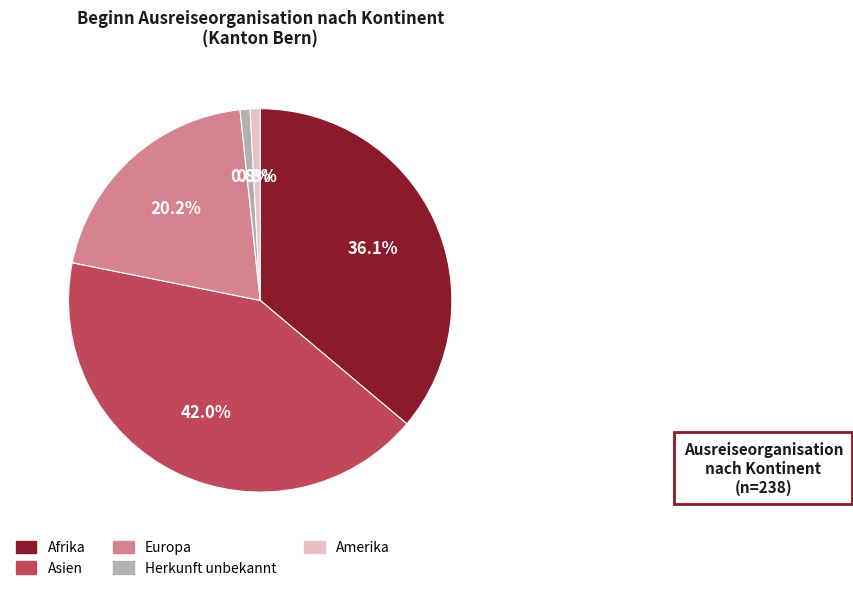

Is it true that Europa is 20% of the pie?

True